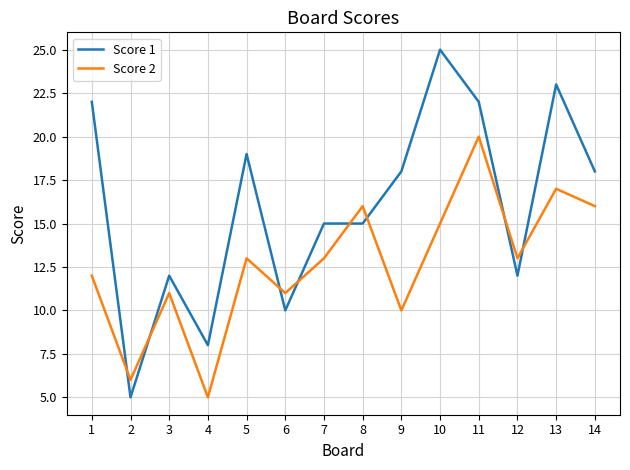

After their last crossing, which series has the higher values: Score 1 or Score 2?

Score 1